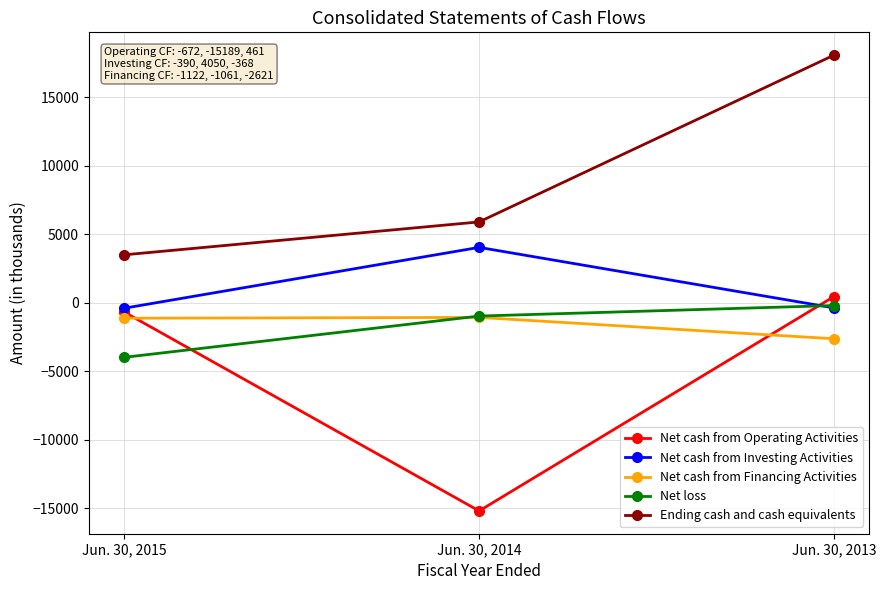

True or false: Net cash from Operating Activities has a value of -15189 at Jun. 30, 2014.

True